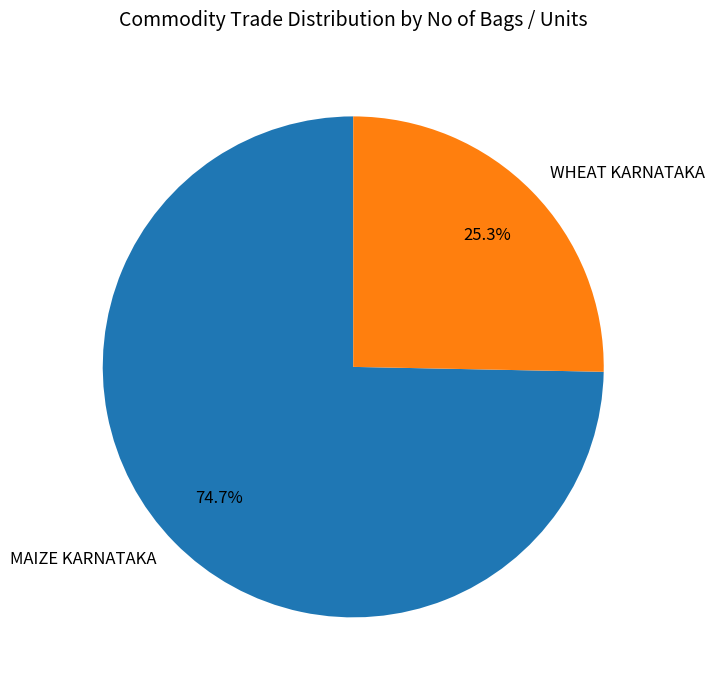

Between MAIZE KARNATAKA and WHEAT KARNATAKA, which is larger?

MAIZE KARNATAKA